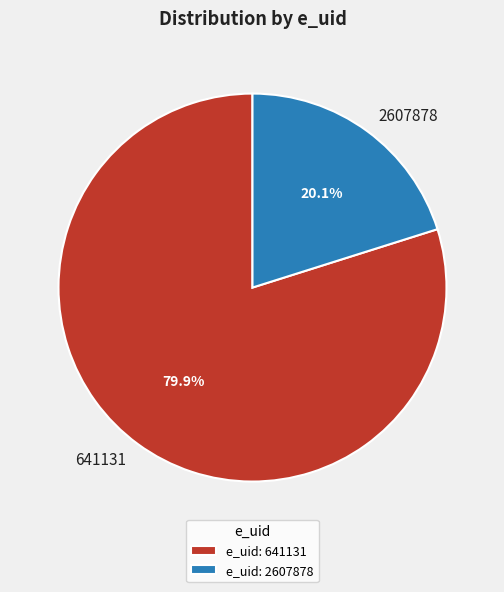

Approximately how many times larger is the value at 641131 compared to 2607878?

4.0